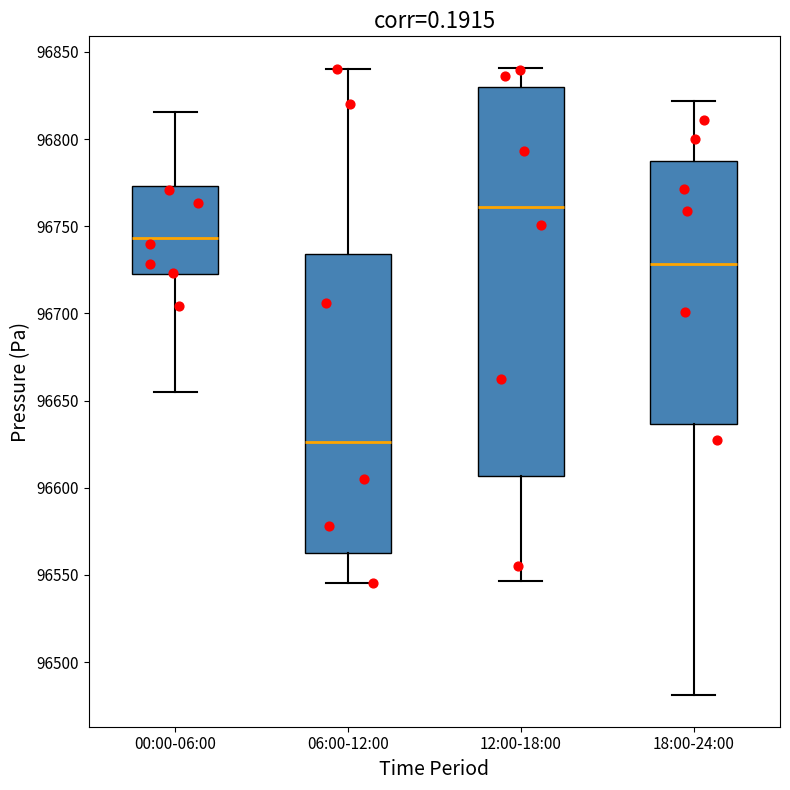

Reading left to right, read every box against the y-axis: the position of its median line, the range the box covers, and the ends of its whiskers. The values are not printed on the chart, so give them approximately, as read against the axis.

00:00-06:00: median 96745, box 96725 to 96775, whiskers 96655 to 96815
06:00-12:00: median 96625, box 96560 to 96735, whiskers 96545 to 96840
12:00-18:00: median 96760, box 96605 to 96830, whiskers 96545 to 96840
18:00-24:00: median 96730, box 96635 to 96790, whiskers 96480 to 96820